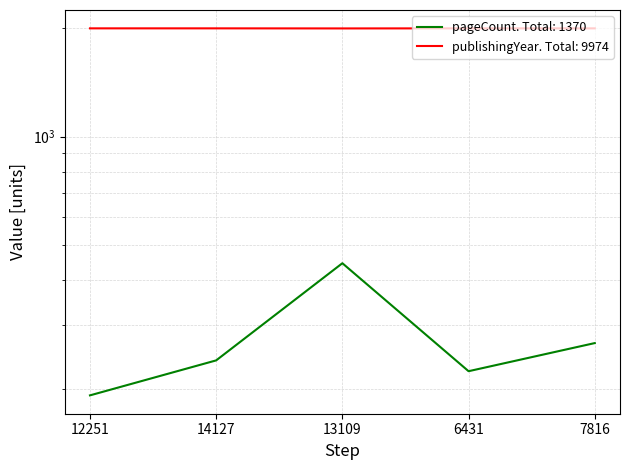

What are all the series names shown in the legend?

pageCount, publishingYear